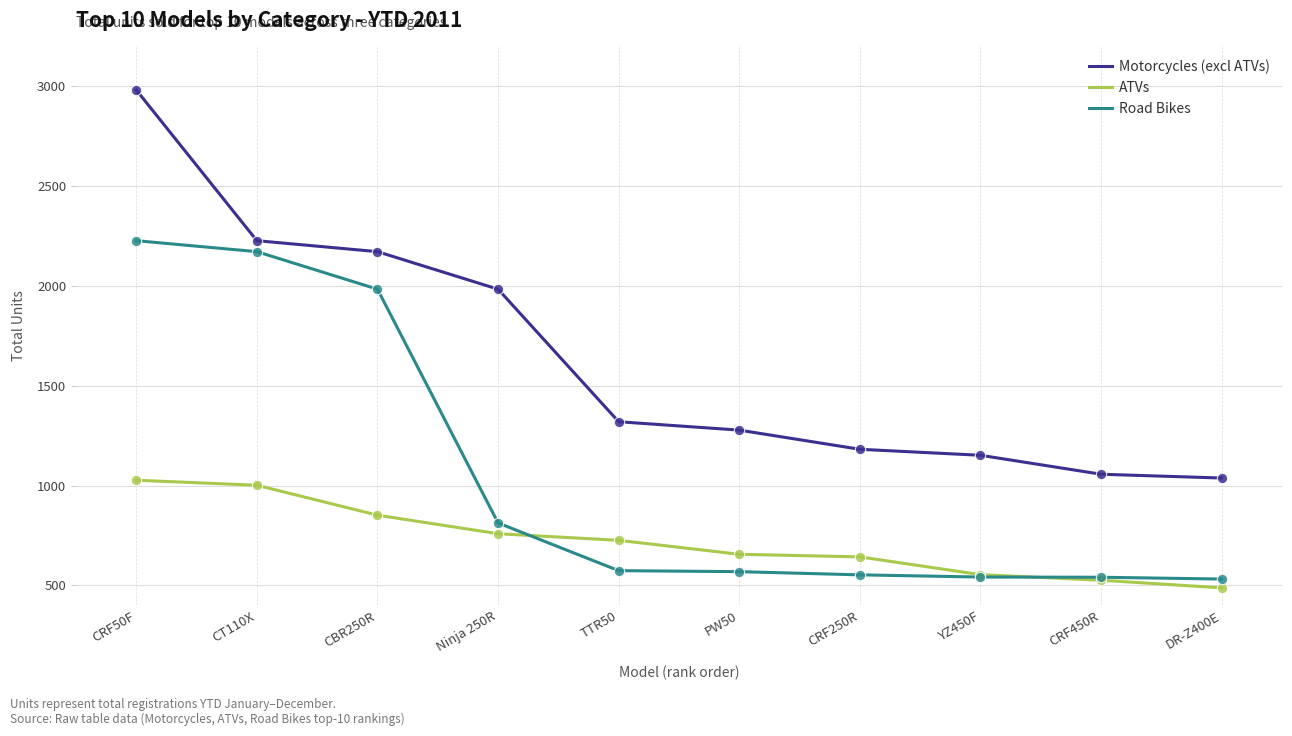

Which series has the largest range (max minus min)?

Motorcycles (excl ATVs)